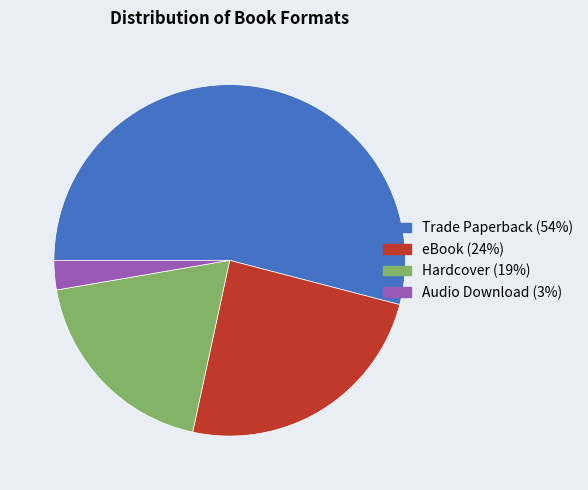

Between Trade Paperback and eBook, which is larger?

Trade Paperback